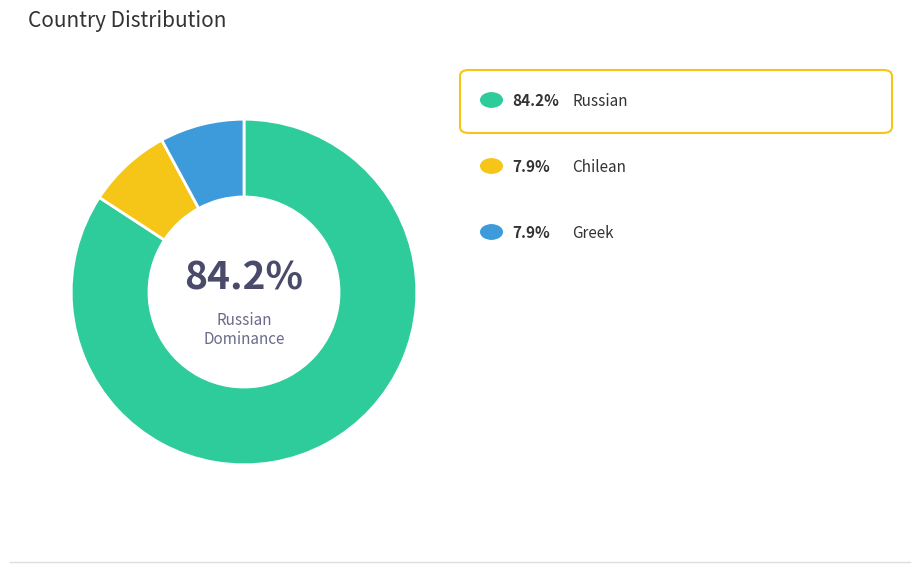

Does any single category account for the majority?

Yes